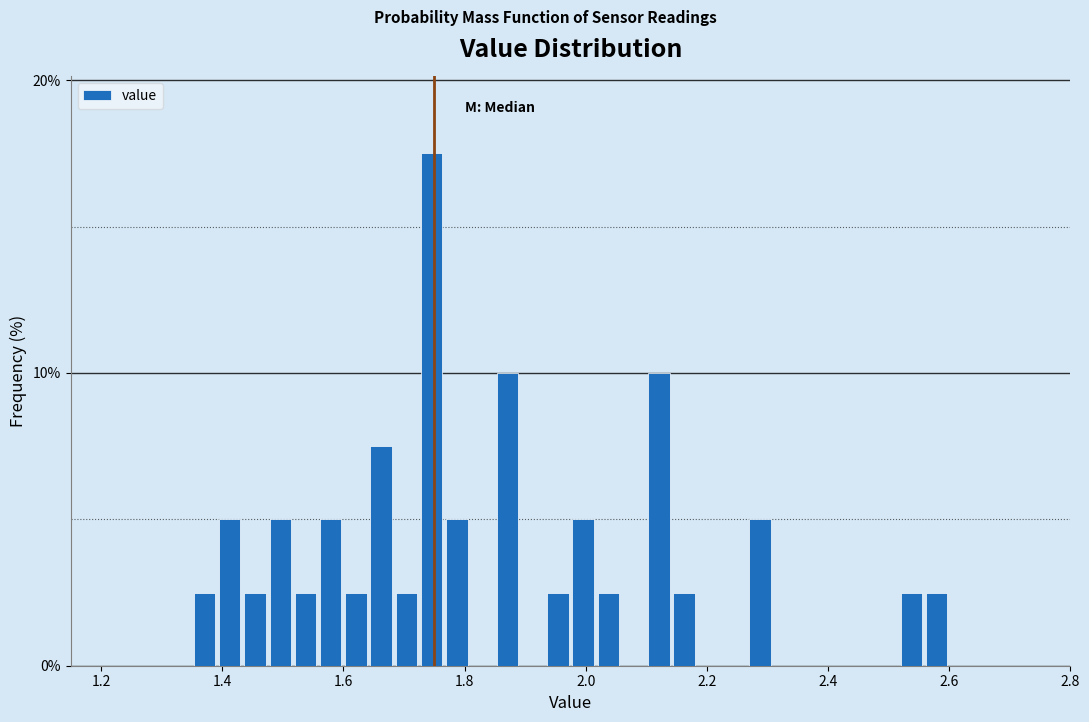

Around what value on the x-axis is the tallest bar? Give the approximate position of its centre, as read against the axis.

1.74